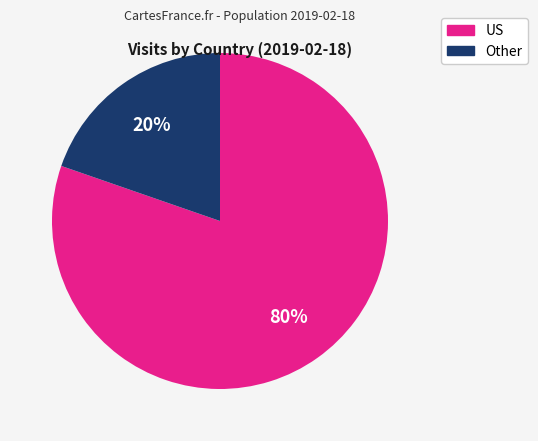

To the nearest percent, what is the average slice percentage?

50%